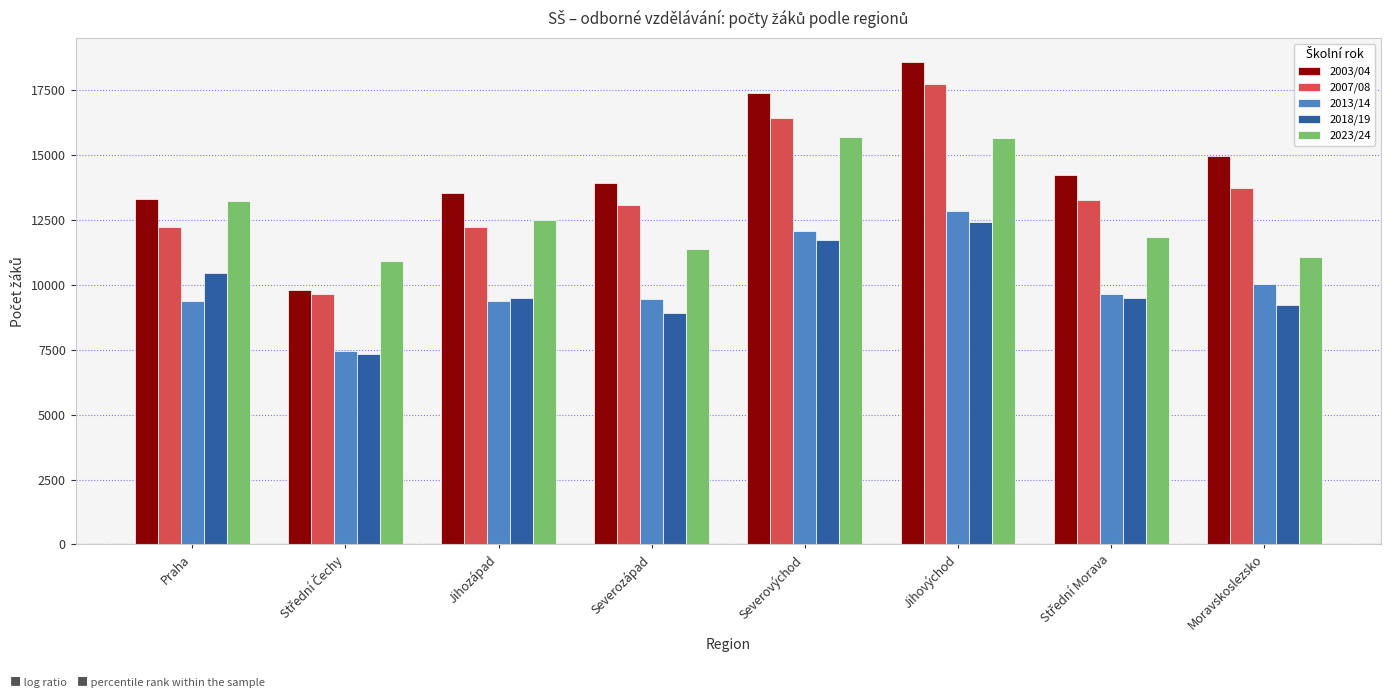

What position from the right is Moravskoslezsko?

1